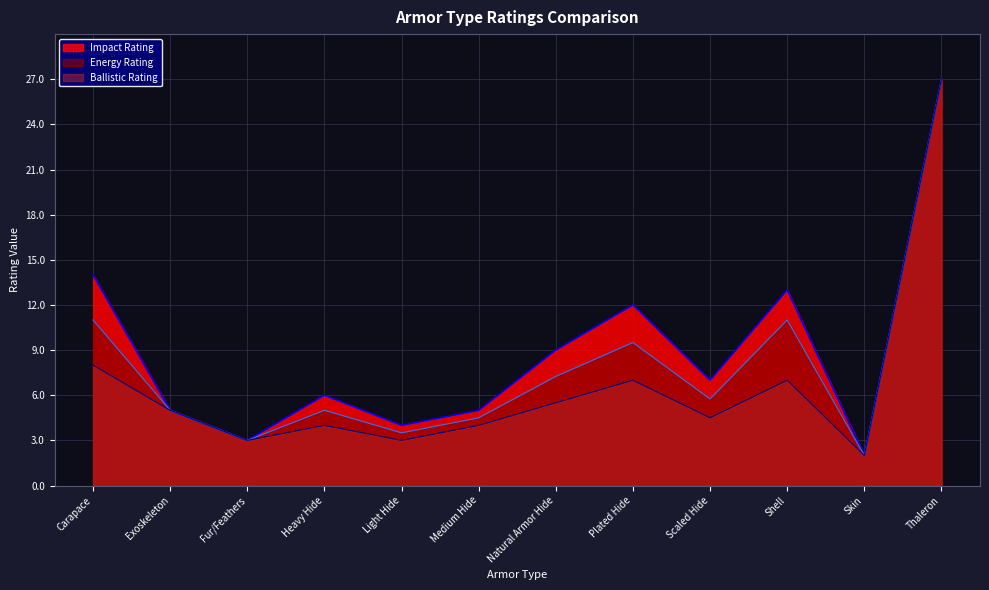

Which label corresponds to the smallest value in the chart?

Skin